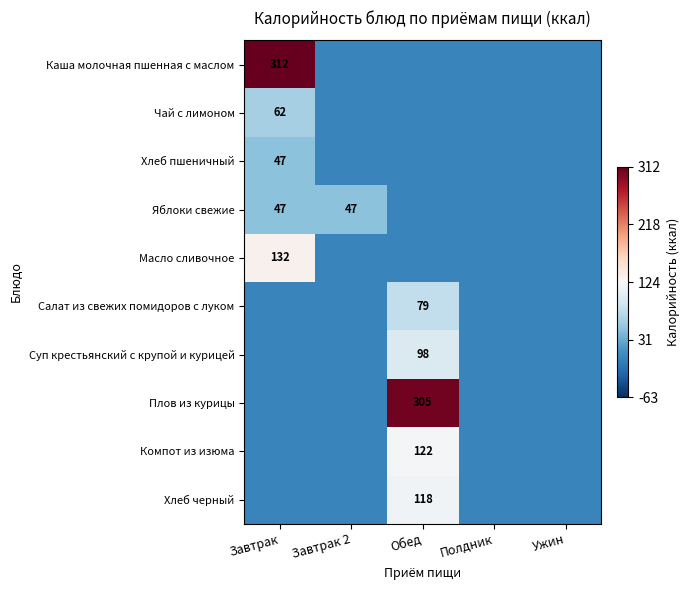

Where does the Компот из изюма series first go above -124?

Обед